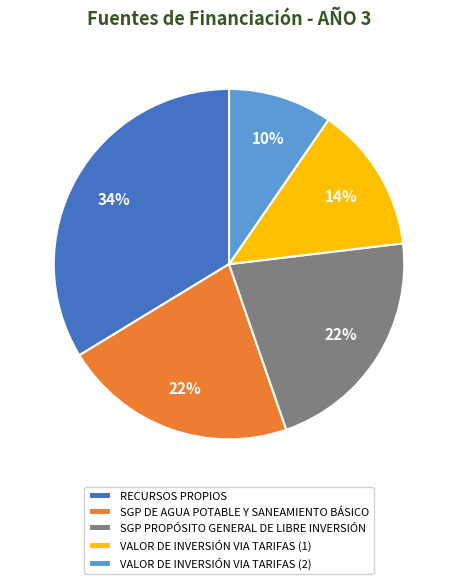

Is there any slice that represents more than half of the pie?

No